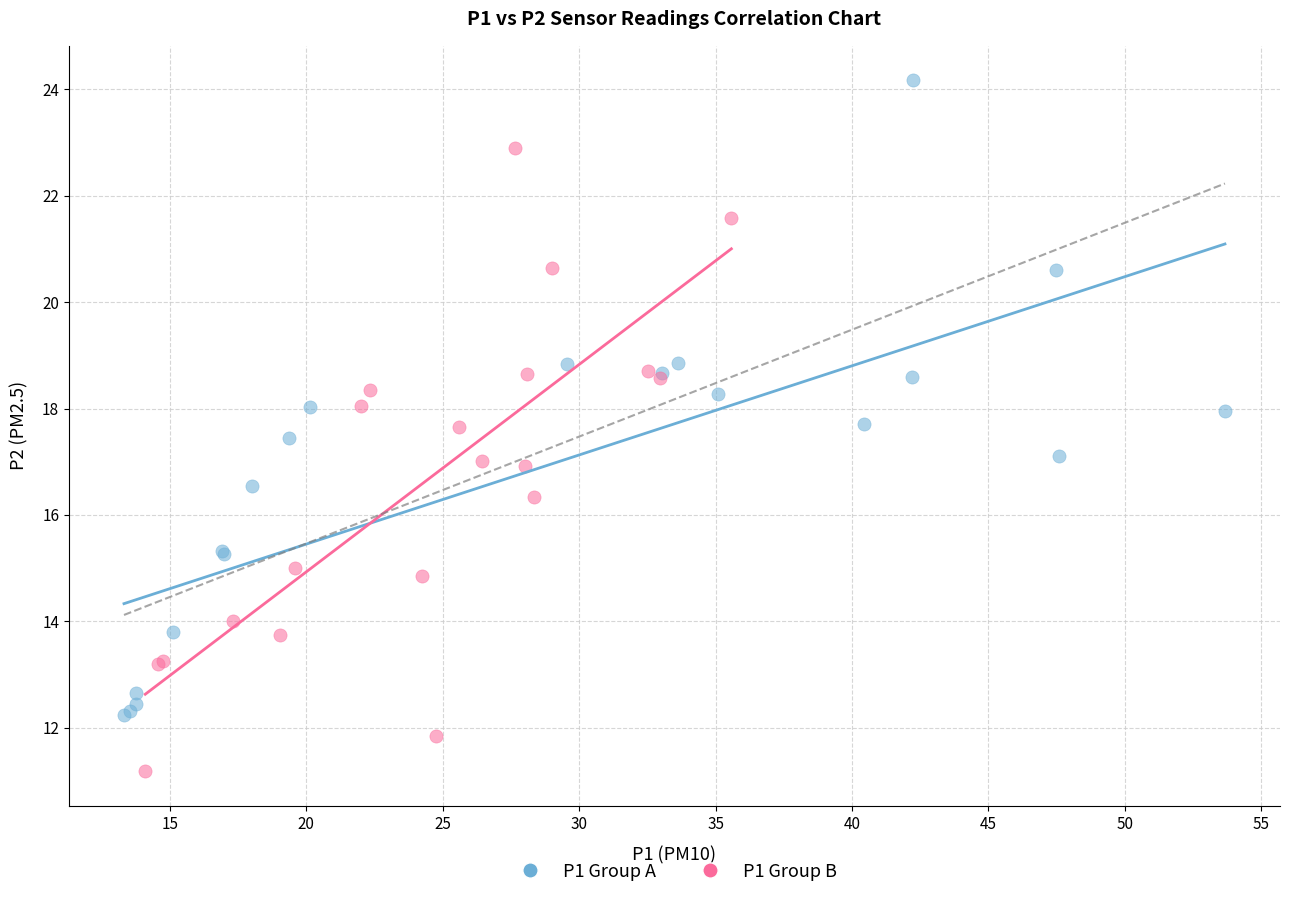

Which series reaches the minimum Y coordinate?

P1 Group B